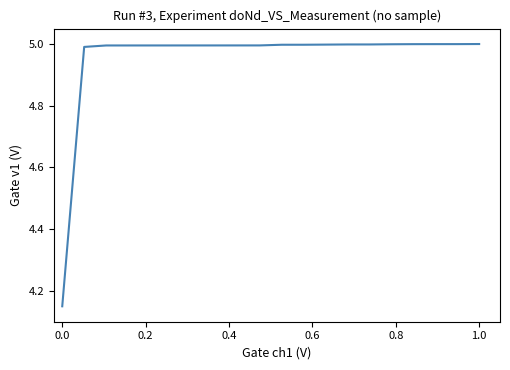

Does the chart display data point markers on the line(s)?

No